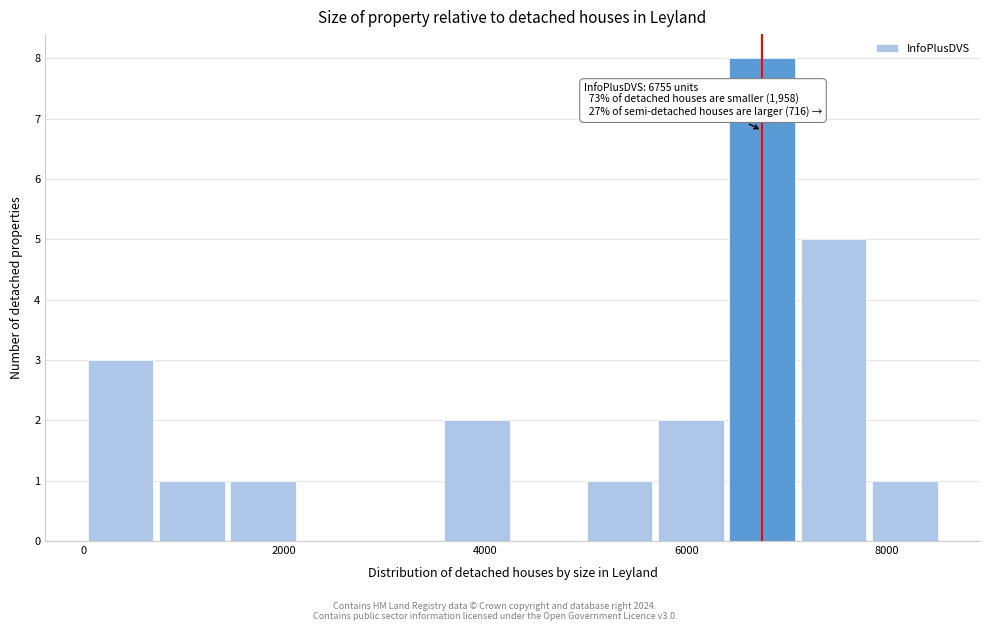

Around what value on the x-axis is the tallest bar? Give the approximate position of its centre, as read against the axis.

6800